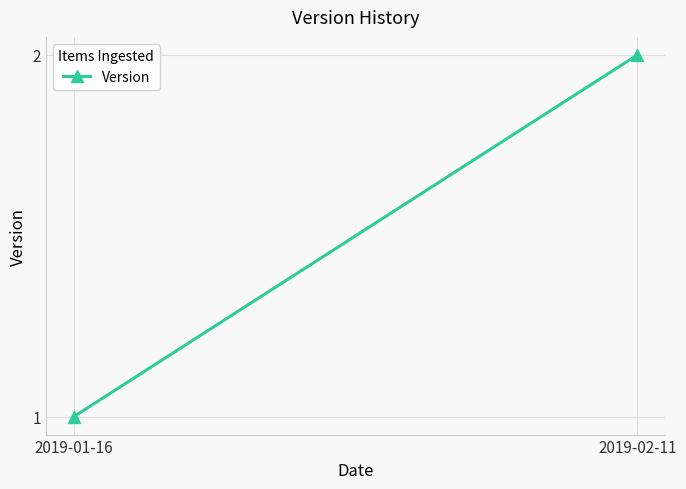

What is the change in value from 2019-01-16 to 2019-02-11?

+1